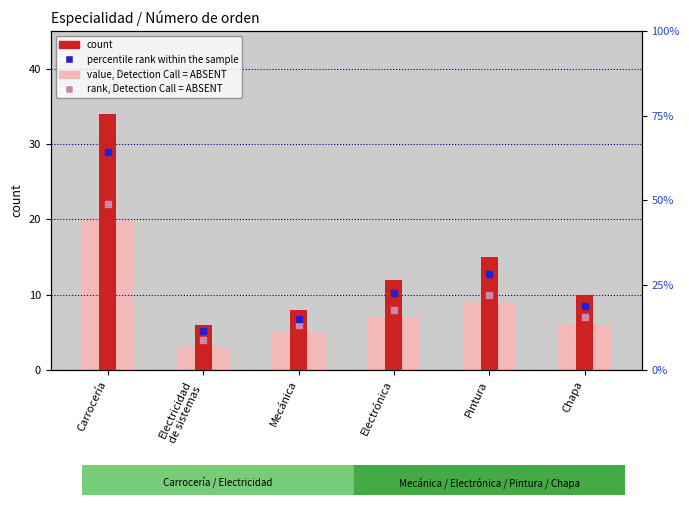

Which series has the largest Y range (max minus min)?

count